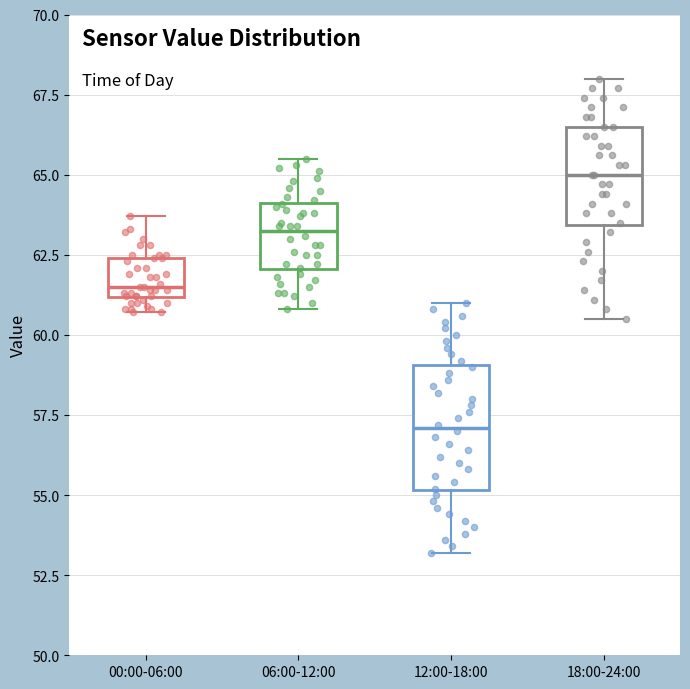

Where is the lower edge of the box for 18:00-24:00 on the y-axis? The values are not printed on the chart, so give them approximately, as read against the axis.

63.5